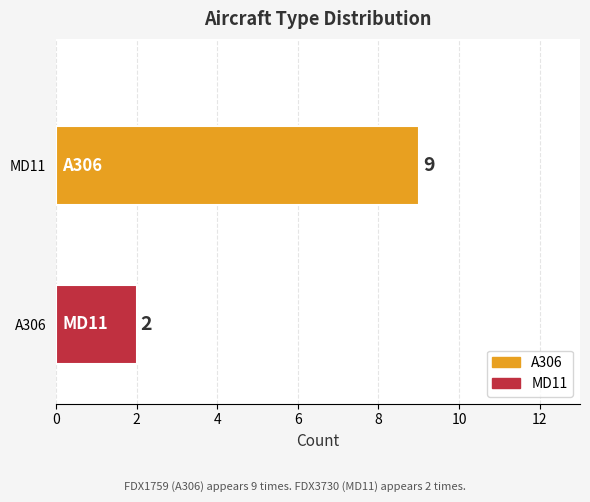

What is the smallest value displayed?

2